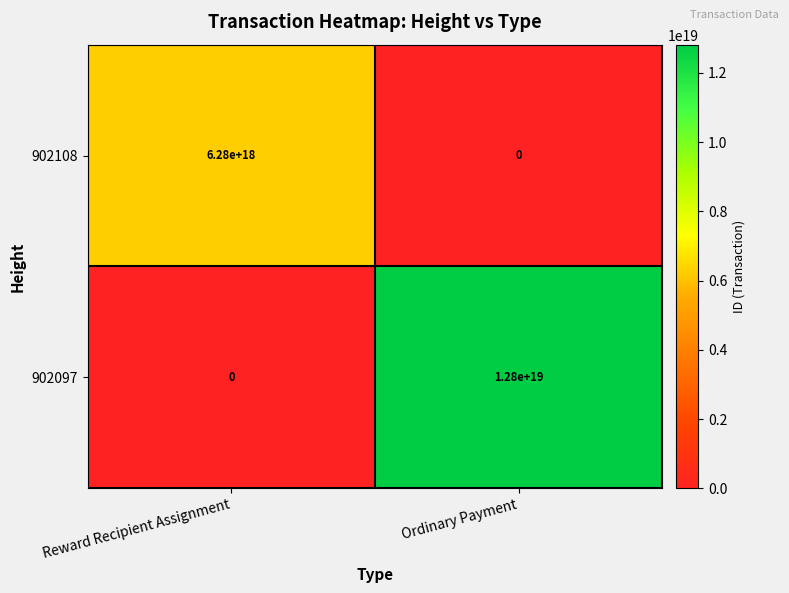

The 902097 series shows 0 at Reward Recipient Assignment. True or false?

True